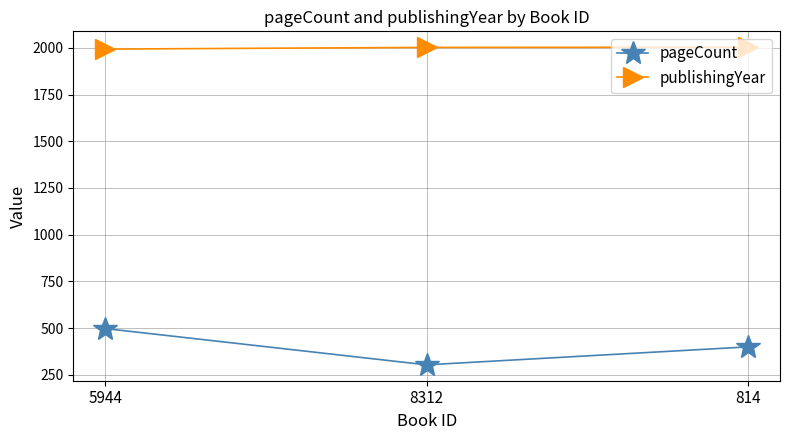

At how many categories does at least one series exceed 542?

3